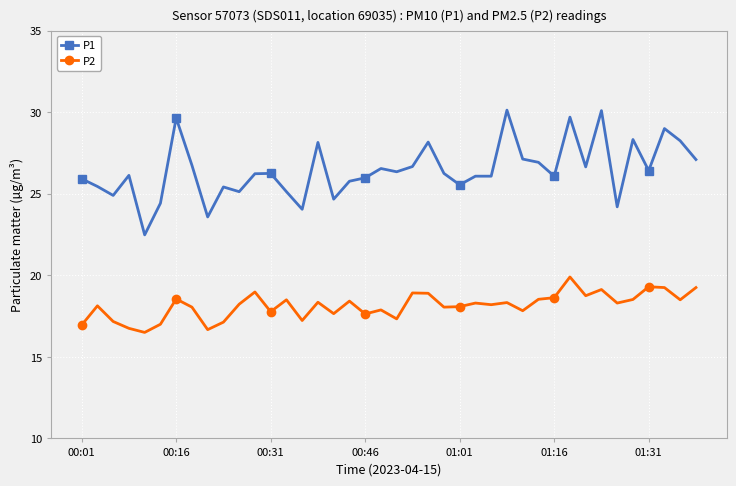

Which series has the widest spread of values?

P1